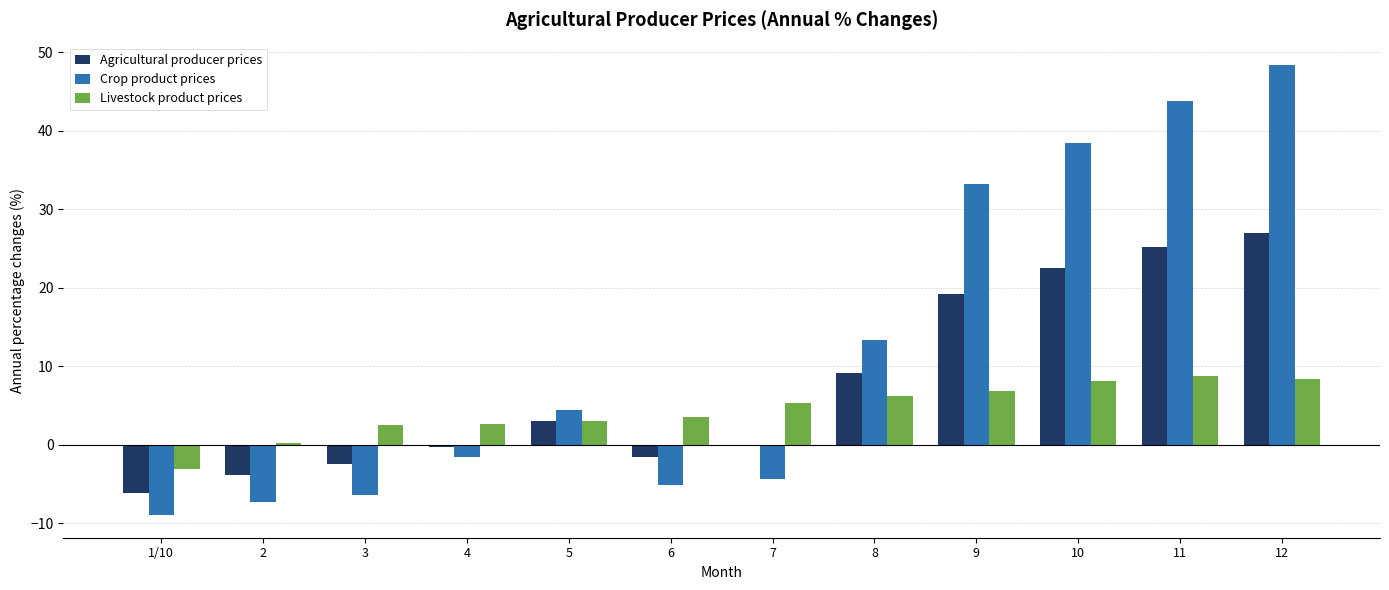

What is the maximum value for Agricultural producer prices?

27.0